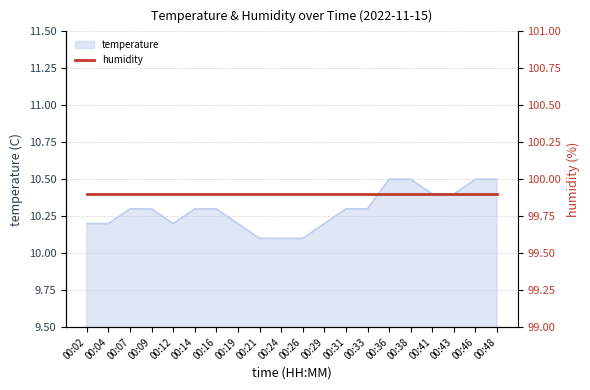

What is the ratio of the value at 00:36 to the value at 00:43?

1.0